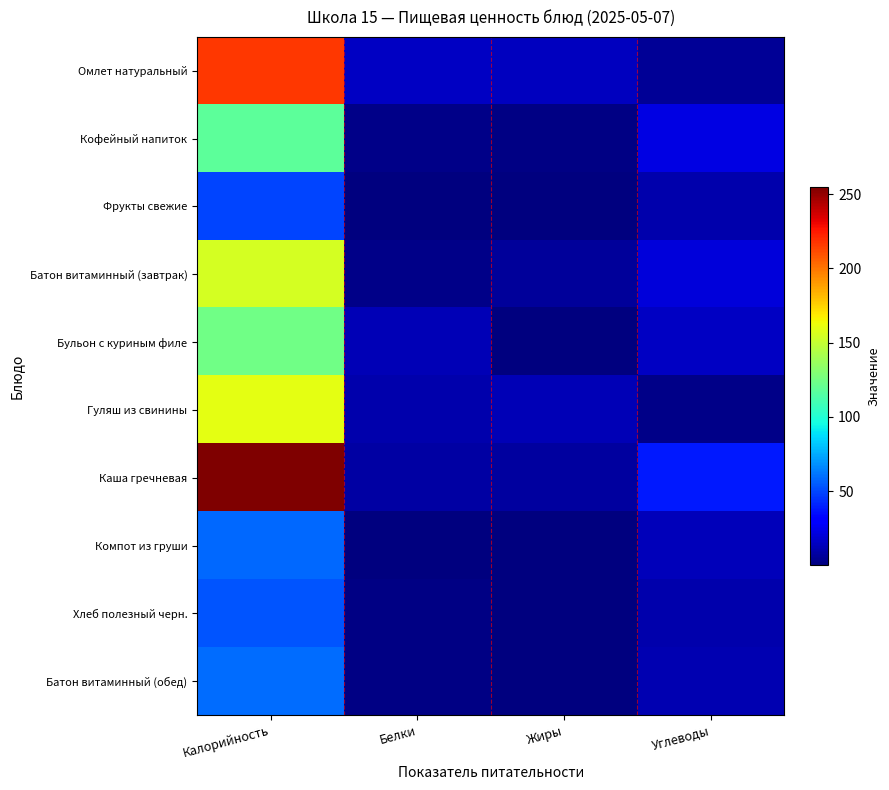

What is the spread (max minus min) of values at Калорийность?

206.0